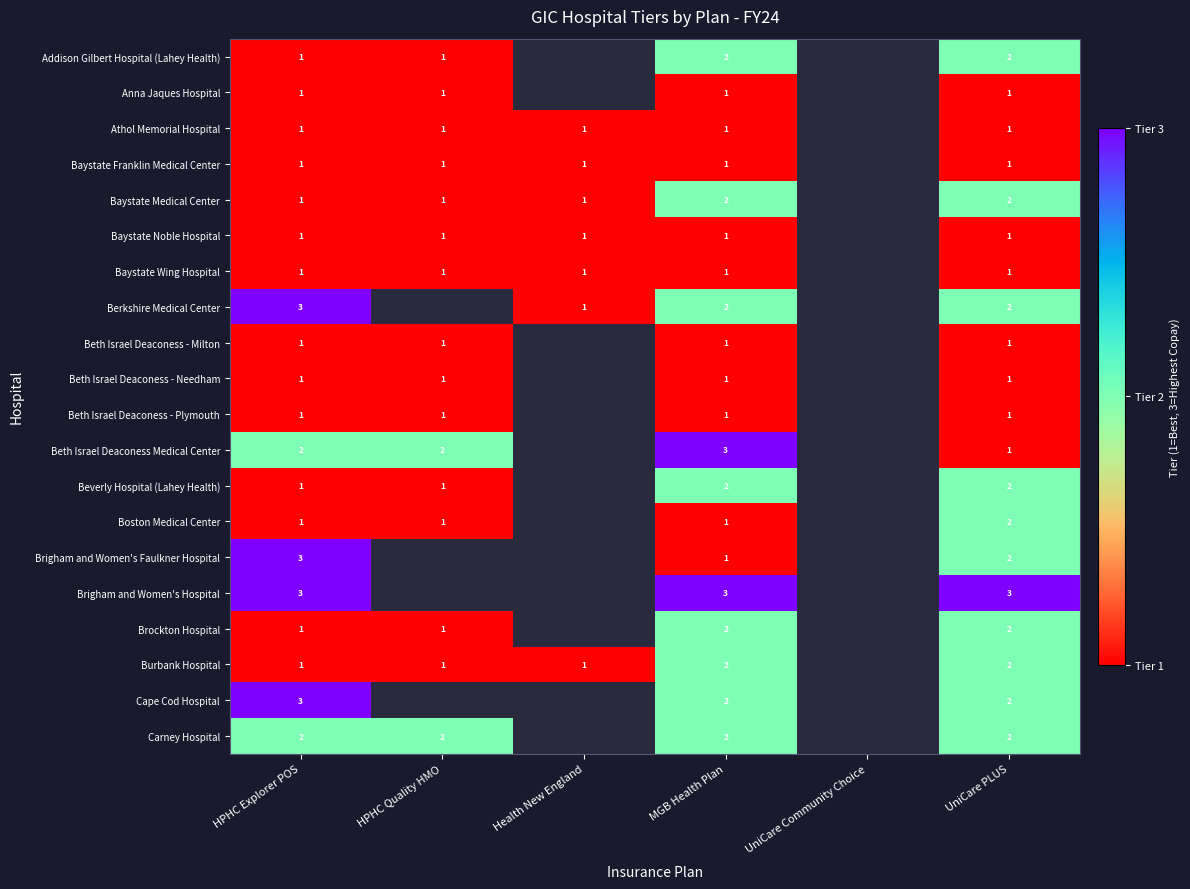

The value of Athol Memorial Hospital at HPHC Quality HMO is 1. True or false?

True